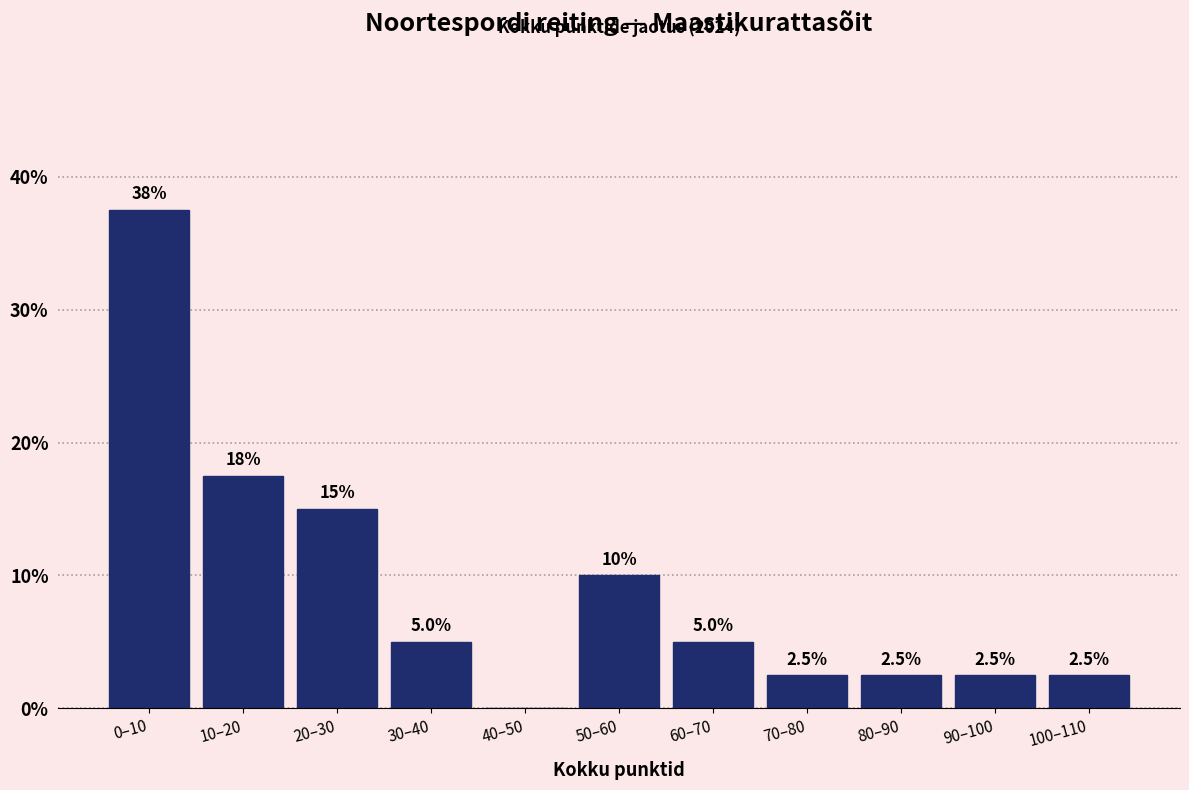

Reading right to left, what are all the values shown in this chart?

100–110=2.5	90–100=2.5	80–90=2.5	70–80=2.5	60–70=5.0	50–60=10.0	40–50=0.0	30–40=5.0	20–30=15.0	10–20=17.5	0–10=37.5